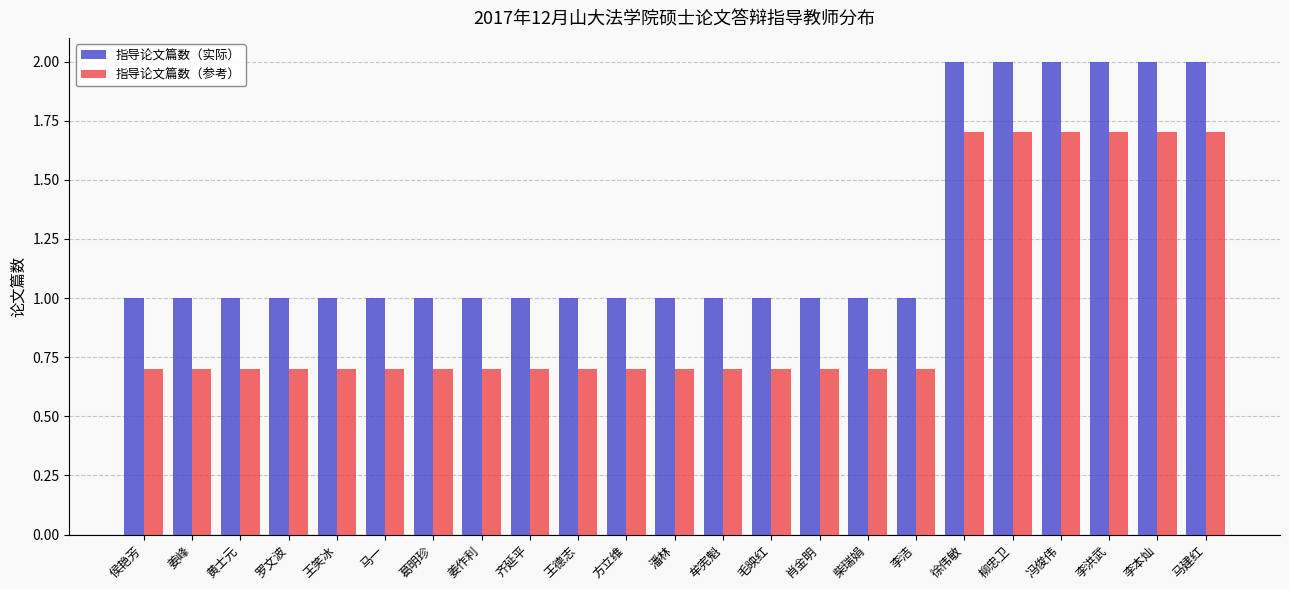

What is the difference between the highest and lowest values at 柴瑞娟?

0.3